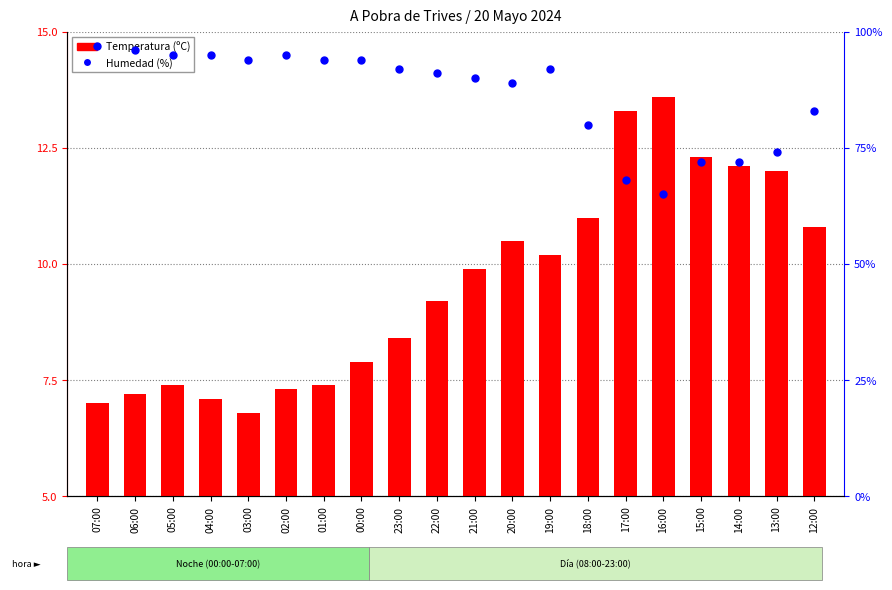

At which category is the sum across all series the highest?

07:00